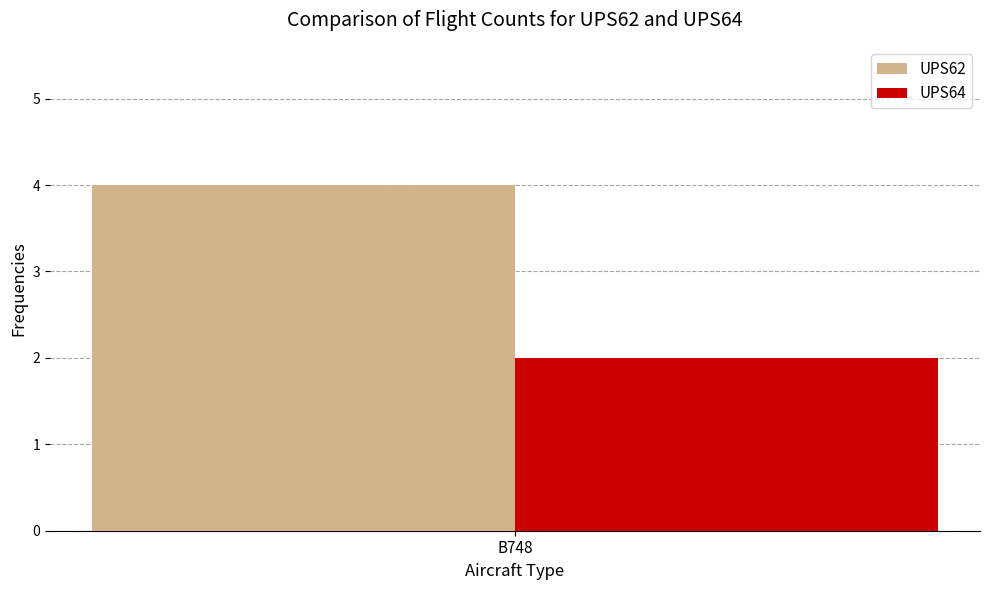

What is the highest value of the UPS62 series?

4